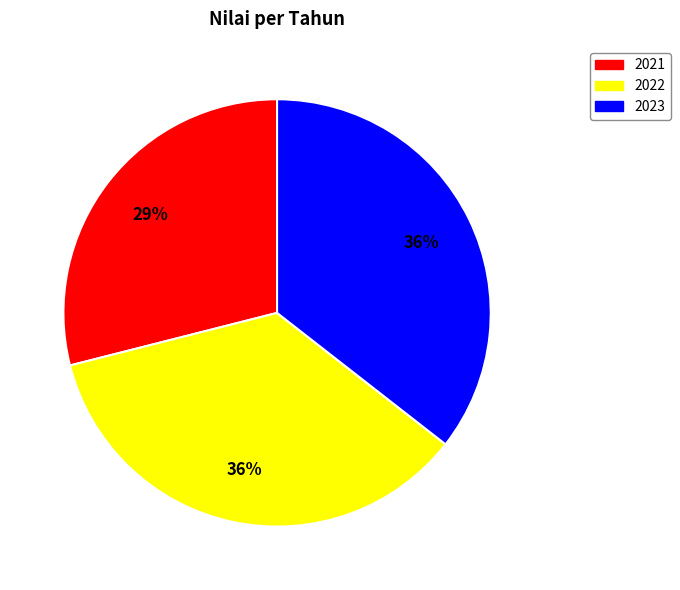

What percentage is the 2022 slice, to the nearest percent?

36%